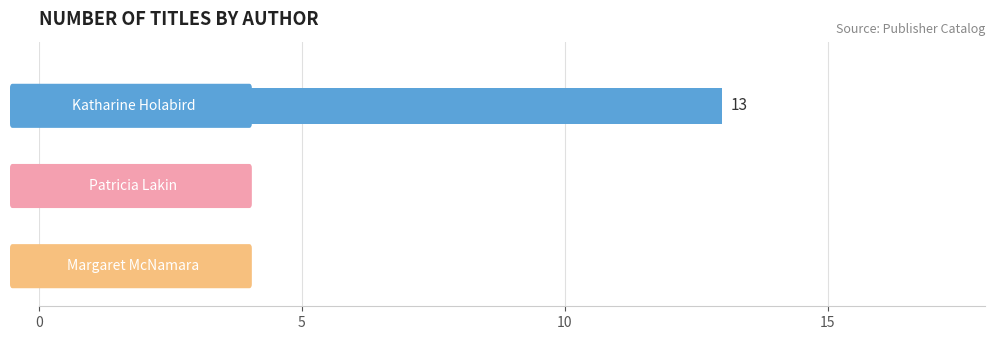

What is the difference between the maximum and minimum values?

12